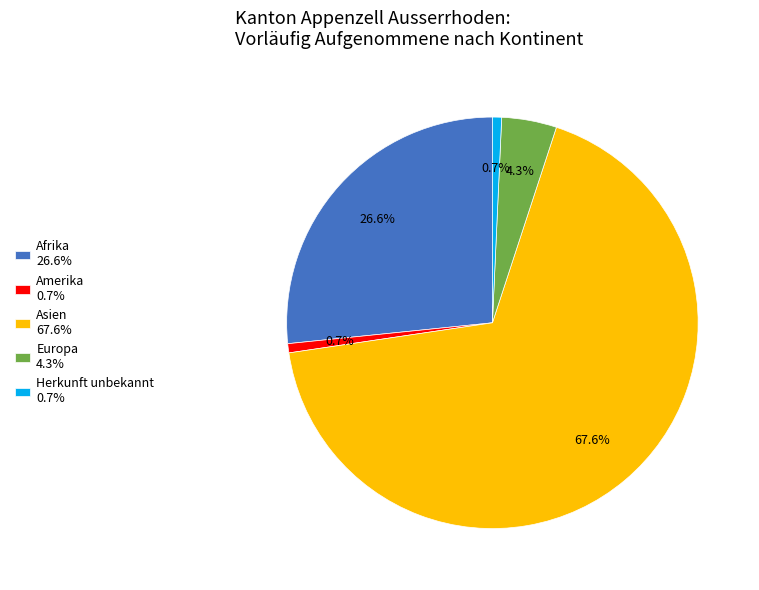

Which has a higher value, Amerika 0.7% or Afrika 26.6%?

Afrika 26.6%